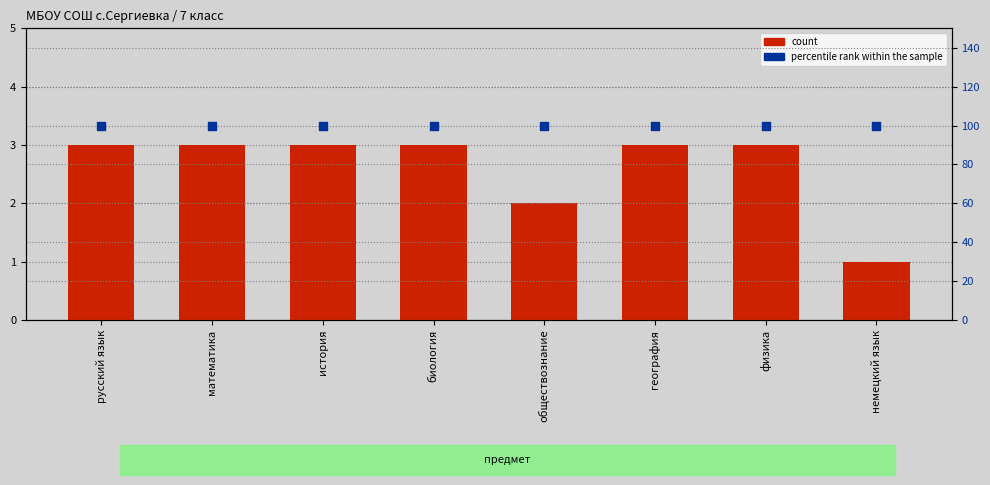

What are all the series names shown in the legend?

count, percentile rank within the sample